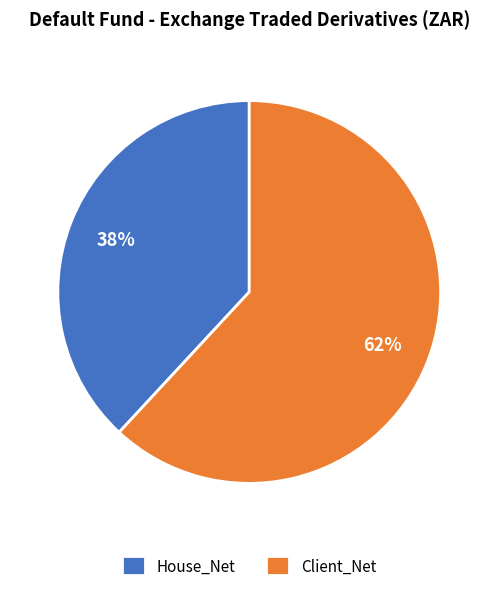

To the nearest percent, what is the combined percentage of Client_Net and House_Net?

100%